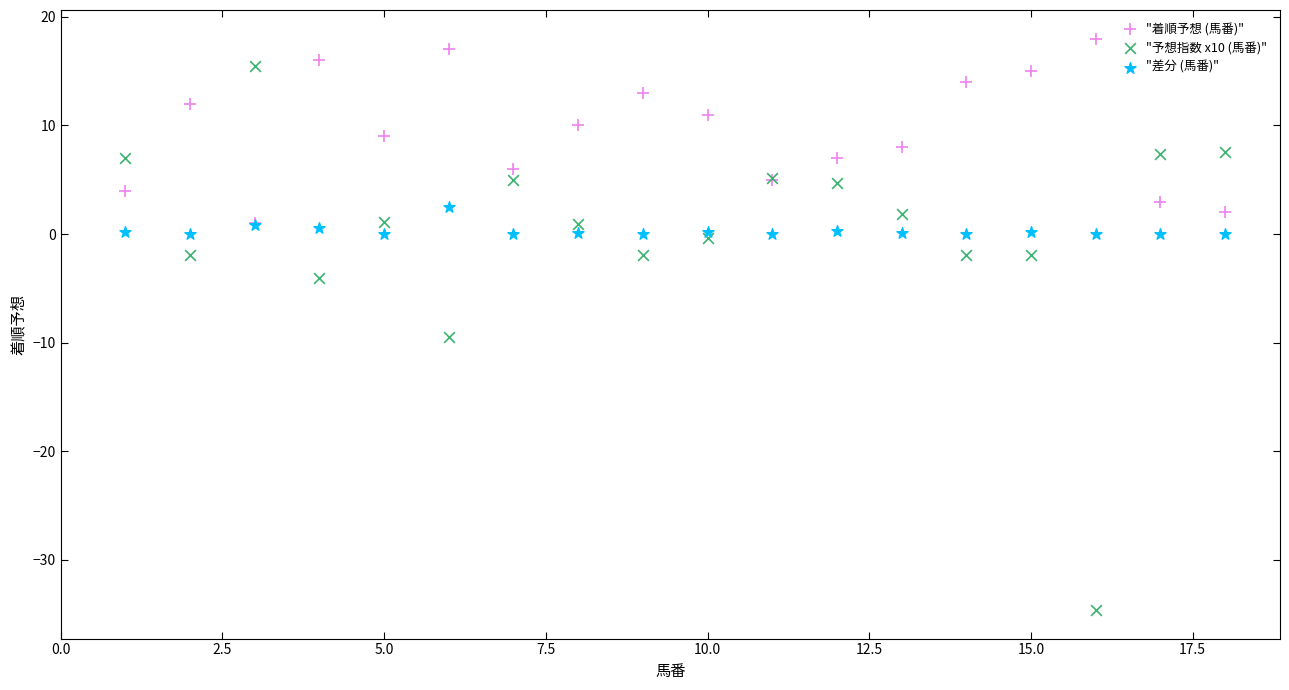

What are all the series names shown in the legend?

"着順予想 (馬番)", "予想指数 x10 (馬番)", "差分 (馬番)"